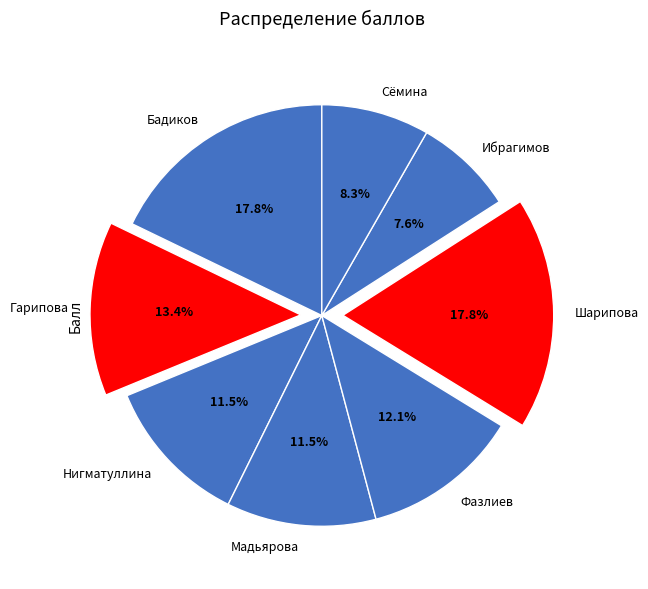

Which slice is the smallest?

Ибрагимов